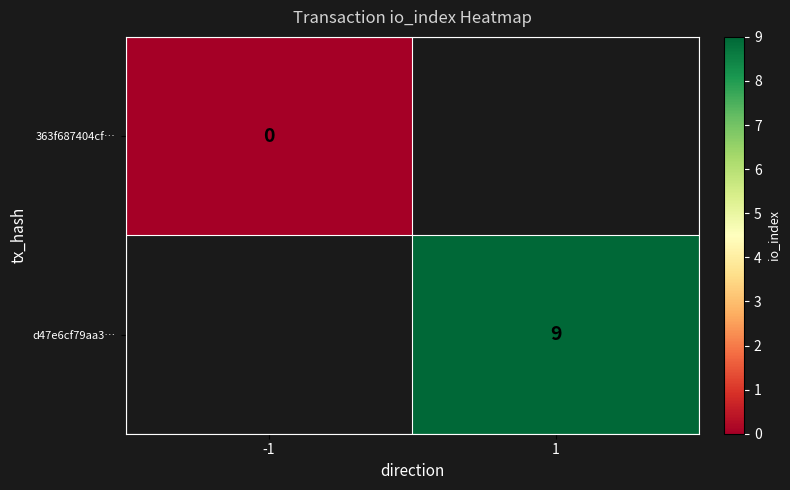

Is the value of 363f687404cf… at -1 greater than the value of d47e6cf79aa3… at 1?

No